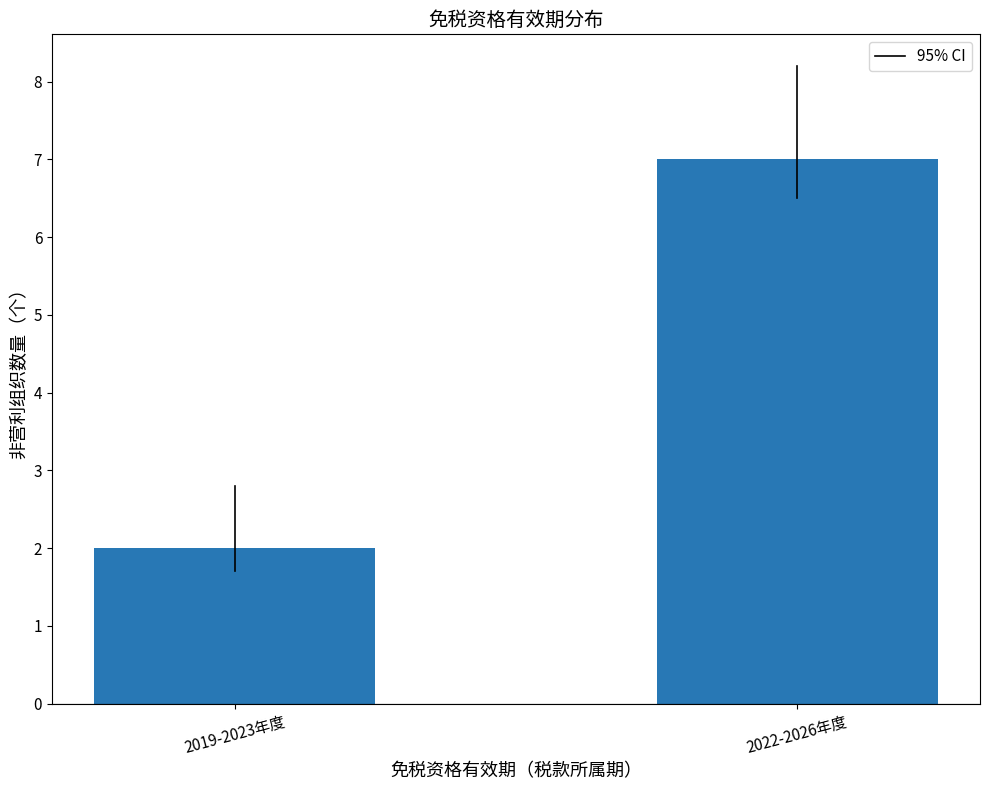

Reading right to left, transcribe all the data shown in this chart.

7	2